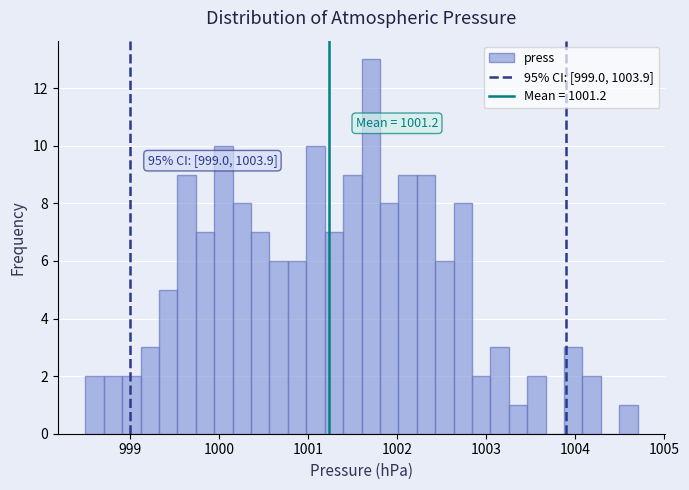

Read against the x-axis, roughly where is the centre of the tallest bar?

1001.7